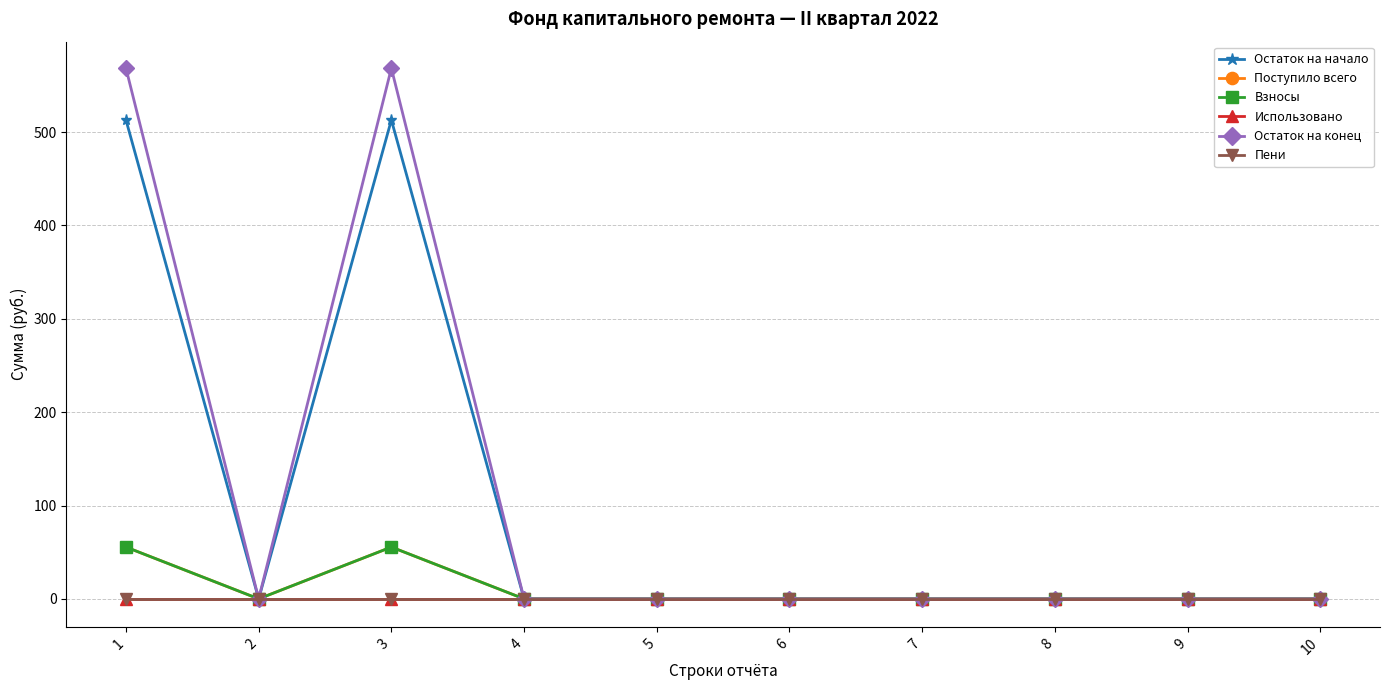

Is this an area chart (filled region under the line)?

No